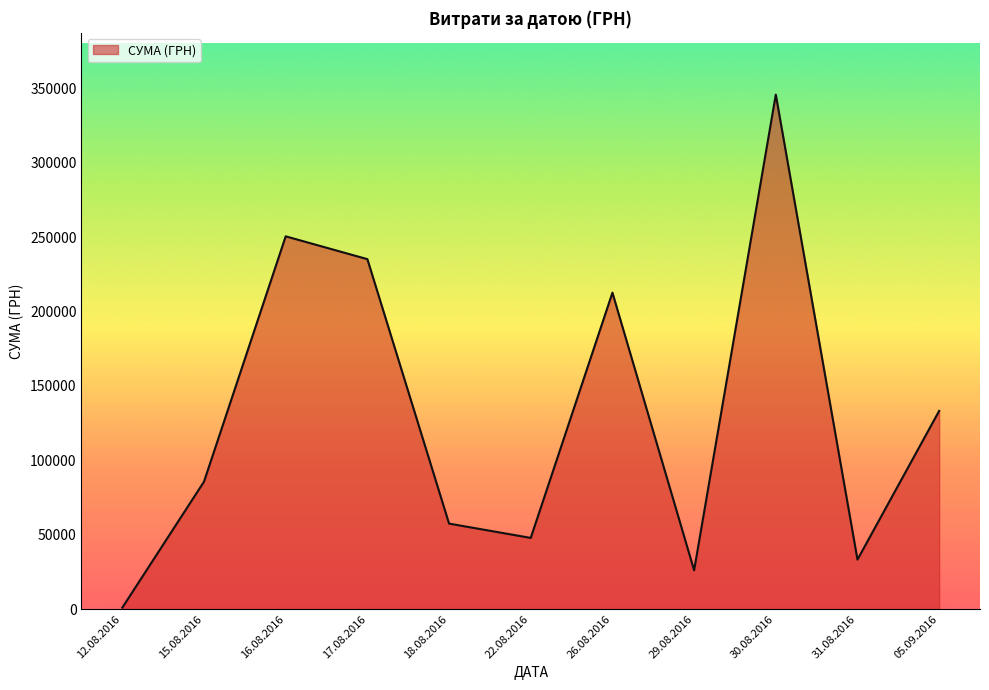

Is it true that the value at 16.08.2016 is 250454.0?

True